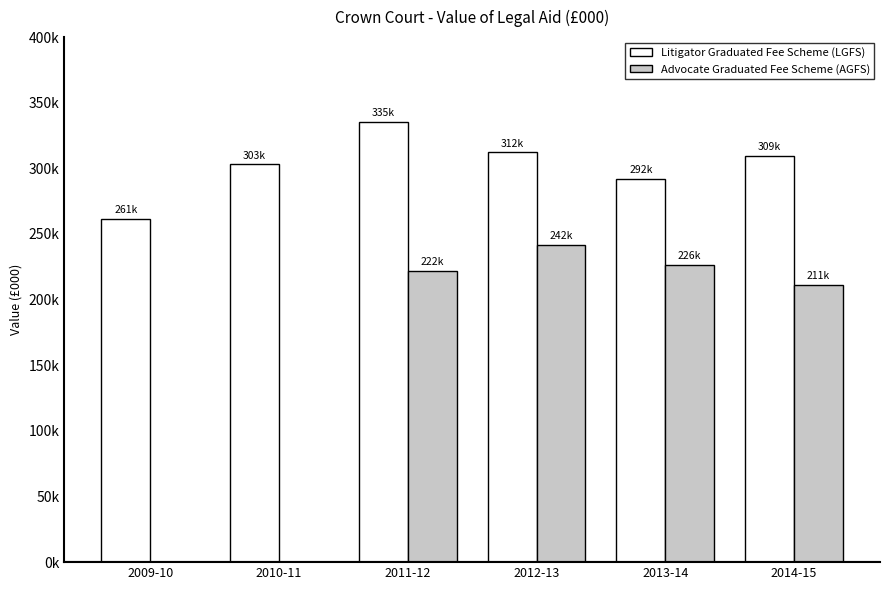

Rank the series at 2014-15 from lowest to highest value.

Advocate Graduated Fee Scheme (AGFS), Litigator Graduated Fee Scheme (LGFS)